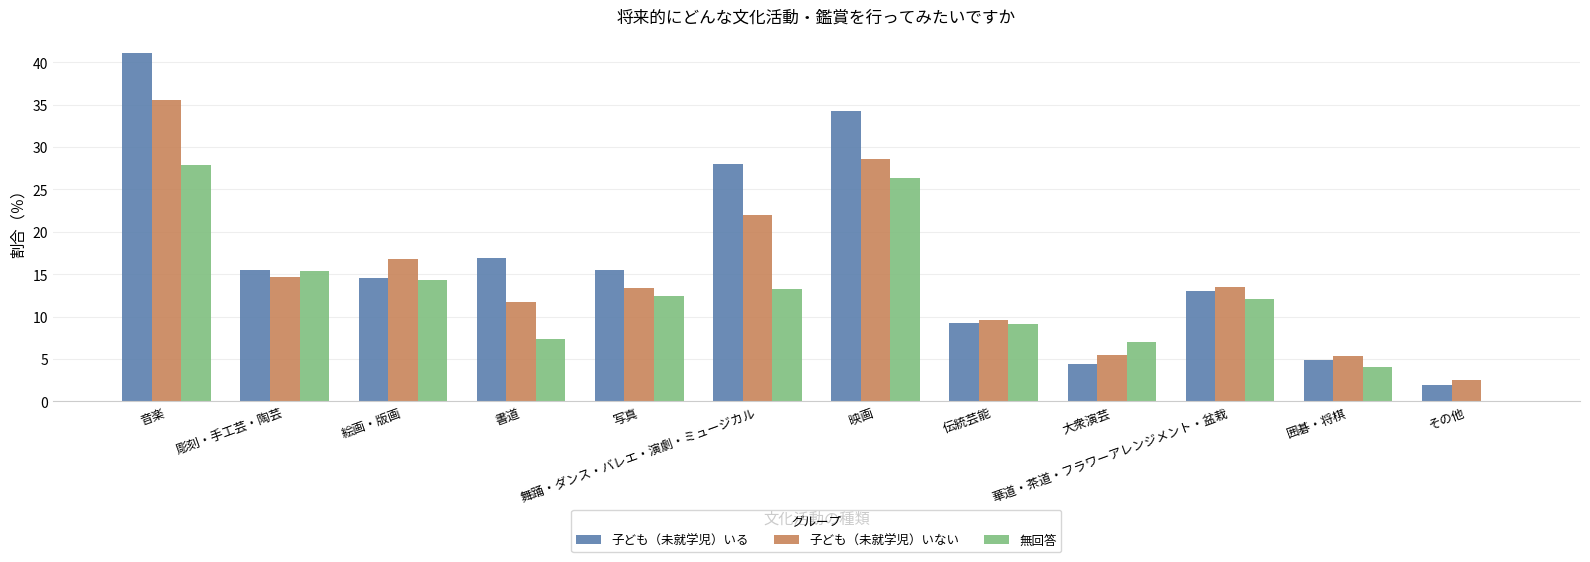

Is the value of 無回答 at 写真 greater than the value of 子ども（未就学児）いない at 伝統芸能?

Yes